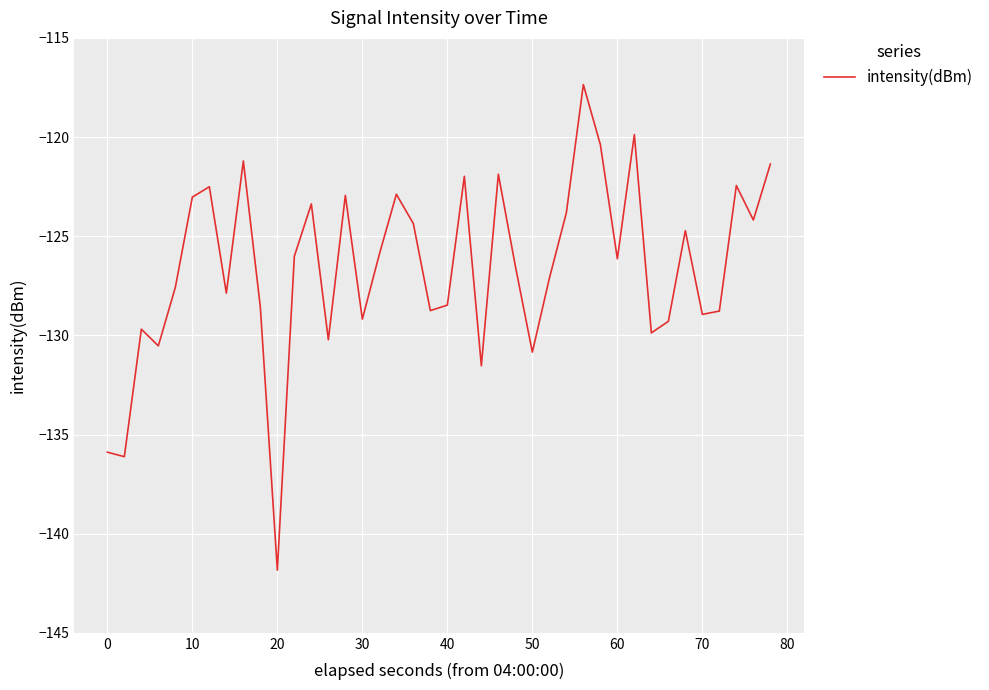

True or false: the data has more than 1 interior local peaks.

True